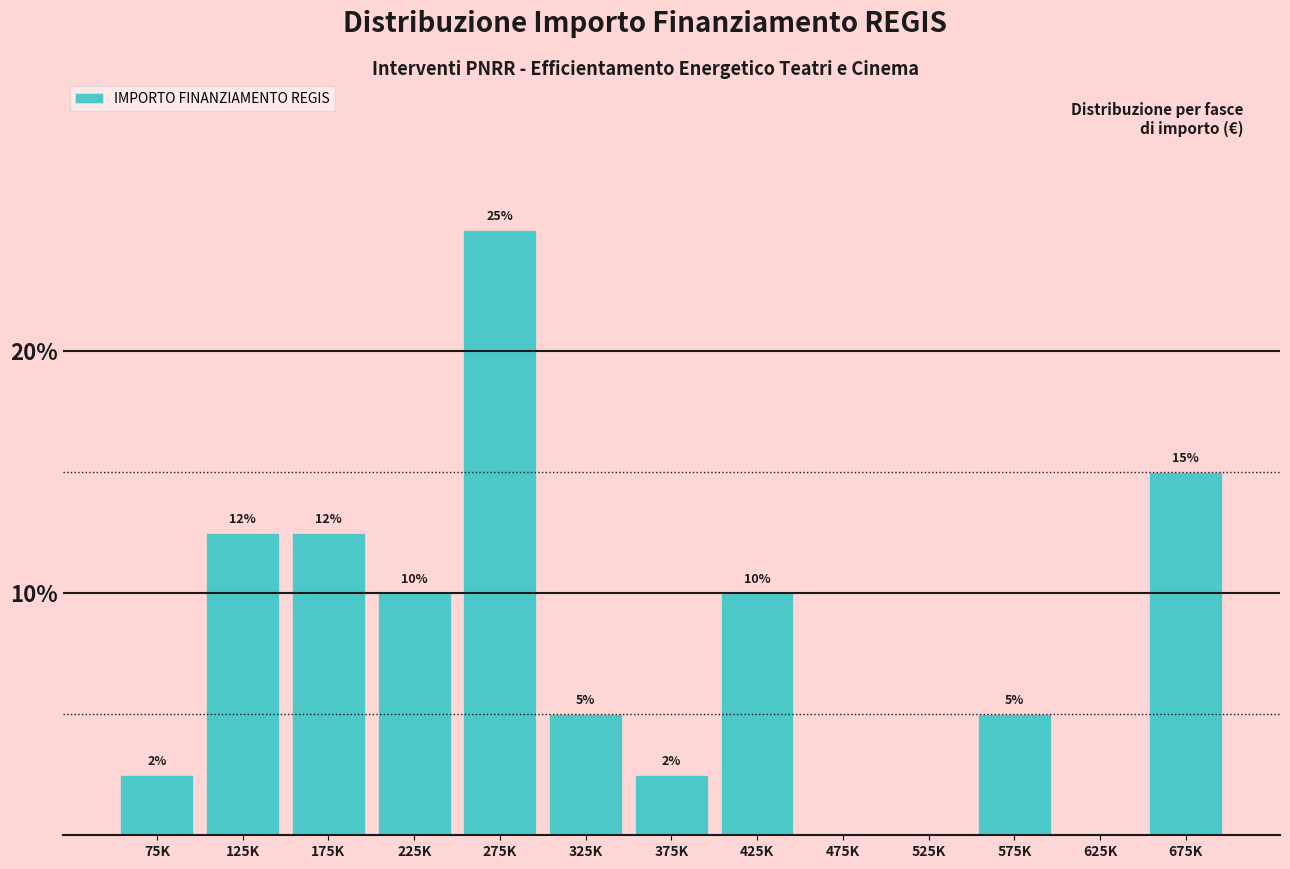

The chart shows a value of 12.5 at 125K. True or false?

True